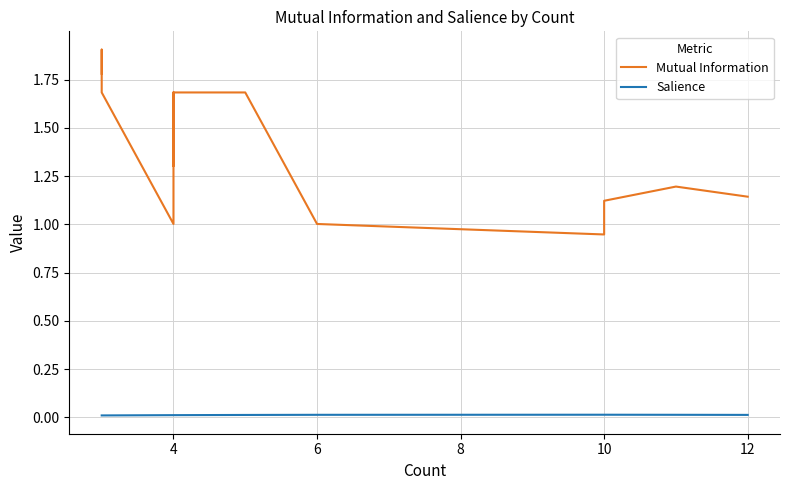

Is the value of Salience at 12 greater than the value of Mutual Information at 11?

No